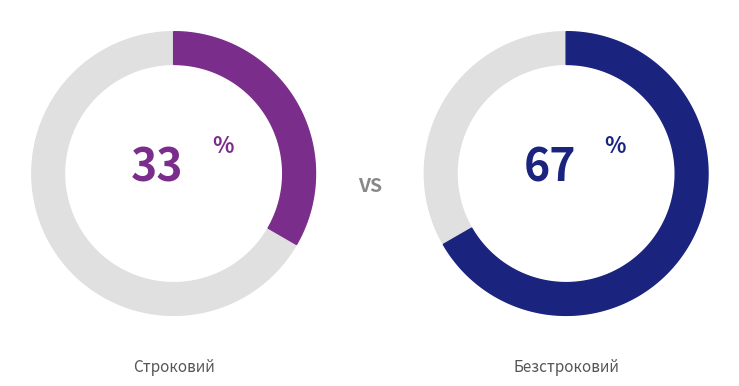

Is it true that Безстроковий is 76% of the pie?

False